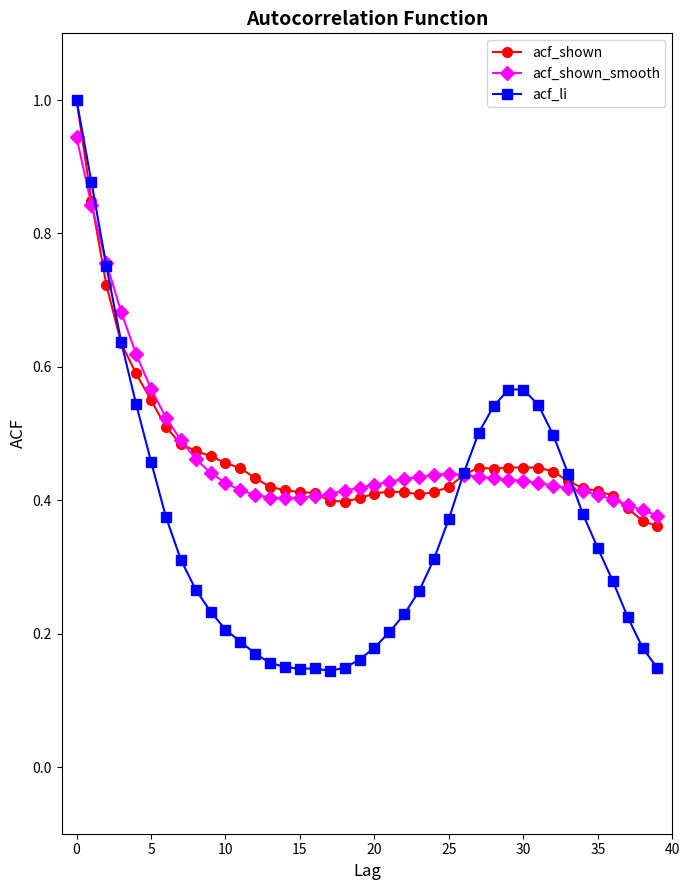

At how many categories does at least one series exceed 0?

40